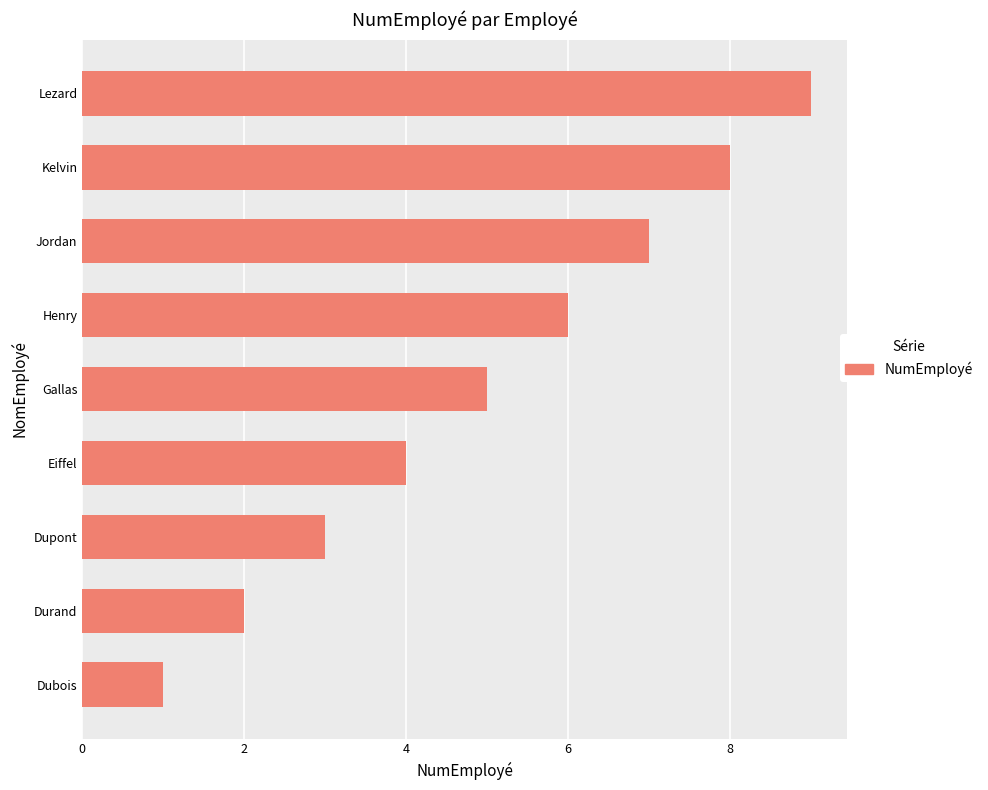

Which has a higher value, Henry or Jordan?

Jordan